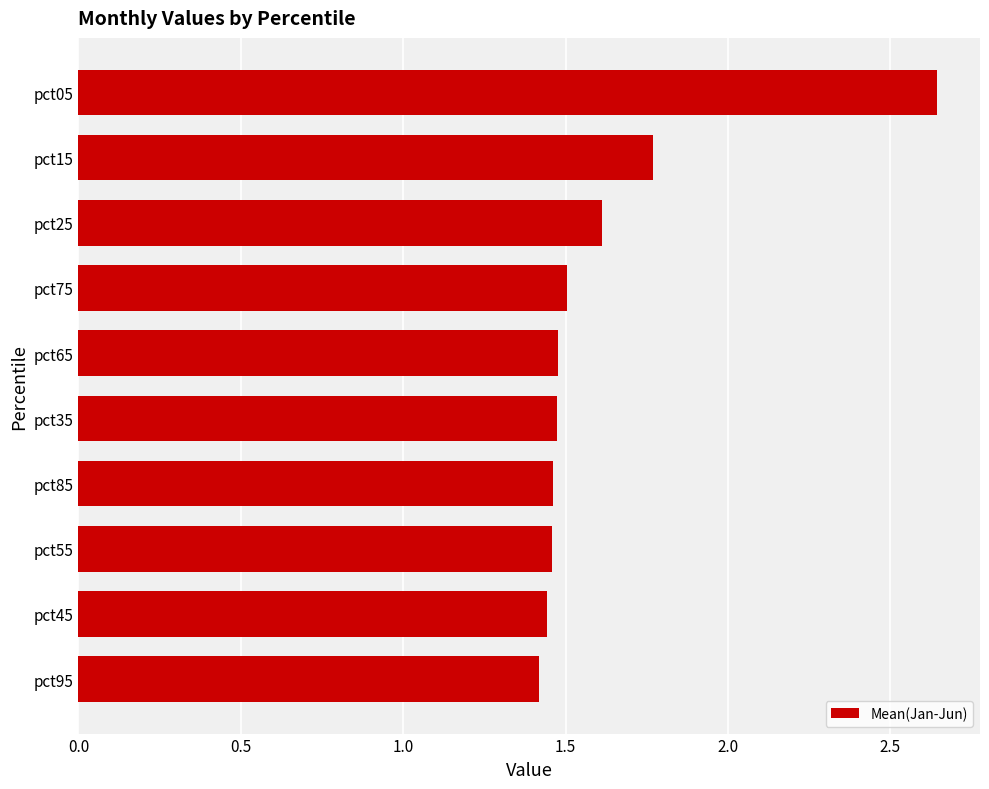

Where is the data nearest to the value 2?

pct15